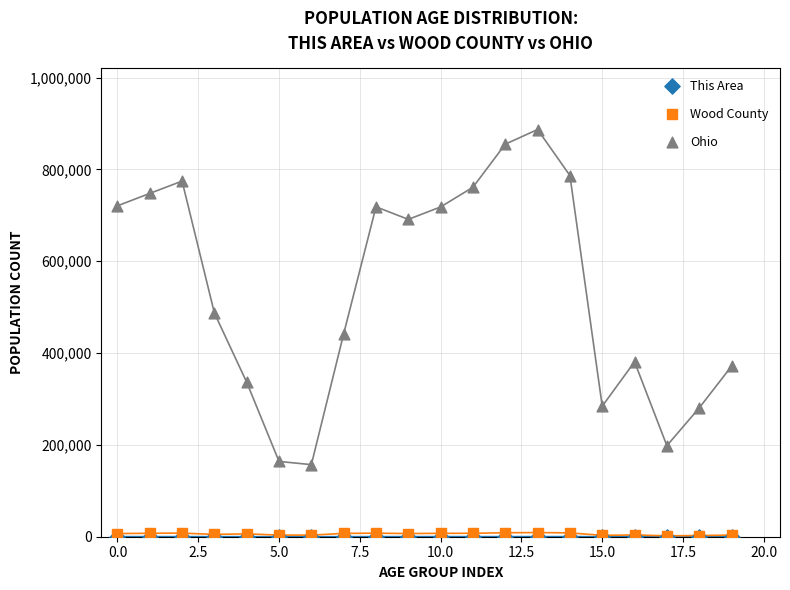

Which series contains the highest Y value?

Ohio